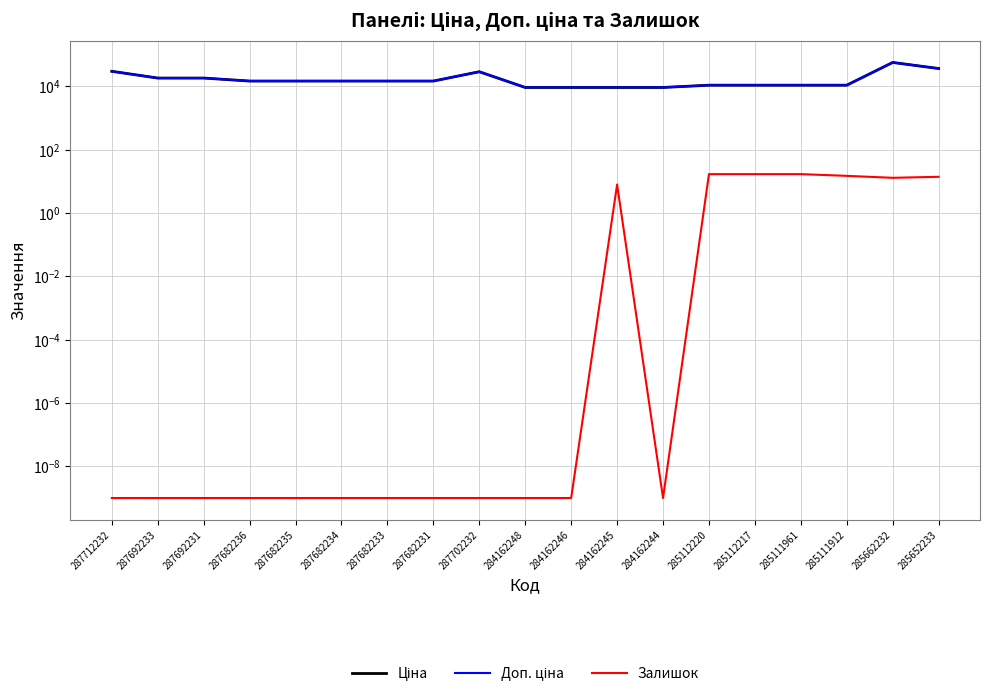

Where is Доп. ціна nearest to the value 33274?

287712232